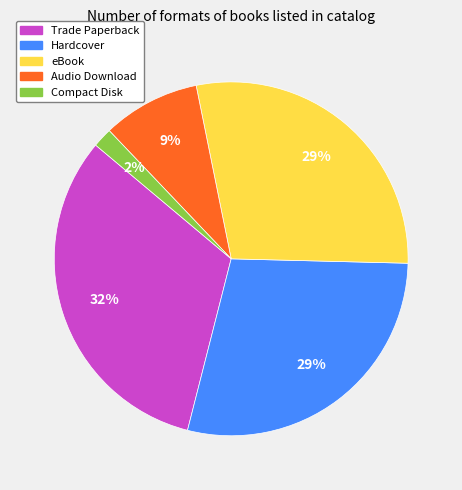

What percentage is the Trade Paperback slice, to the nearest percent?

32%